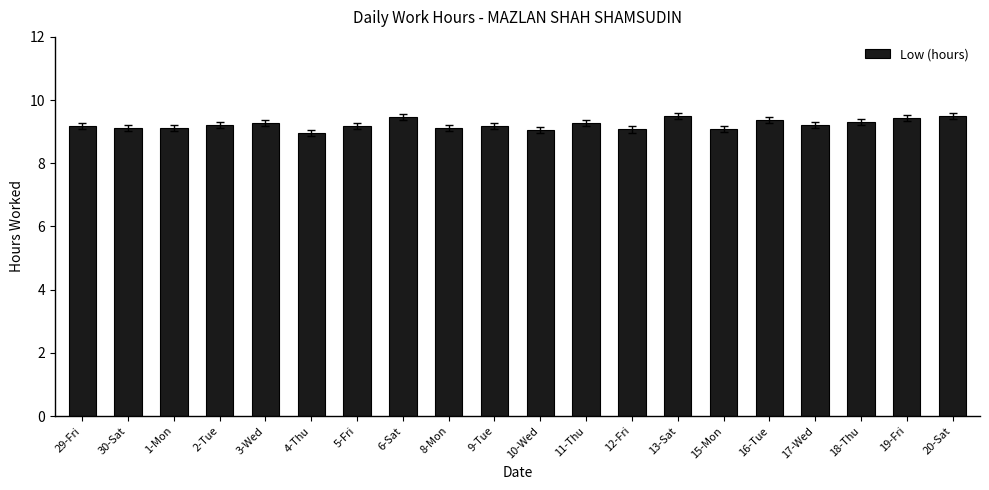

At which label does the data first exceed 9?

29-Fri